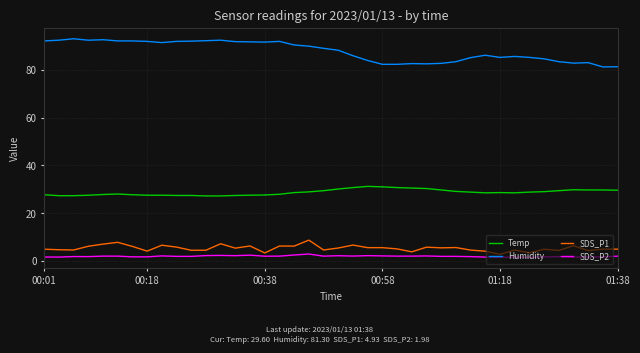

What is the maximum value for SDS_P1?

8.7